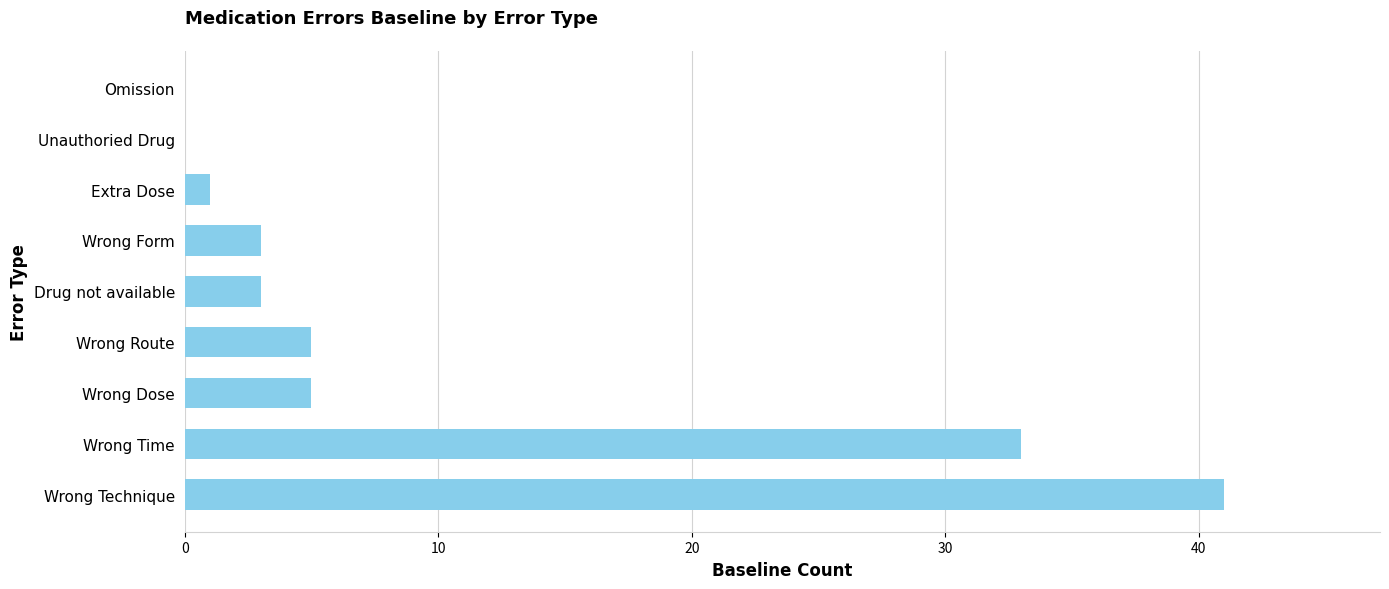

Which category has the highest value across all series?

Wrong Technique